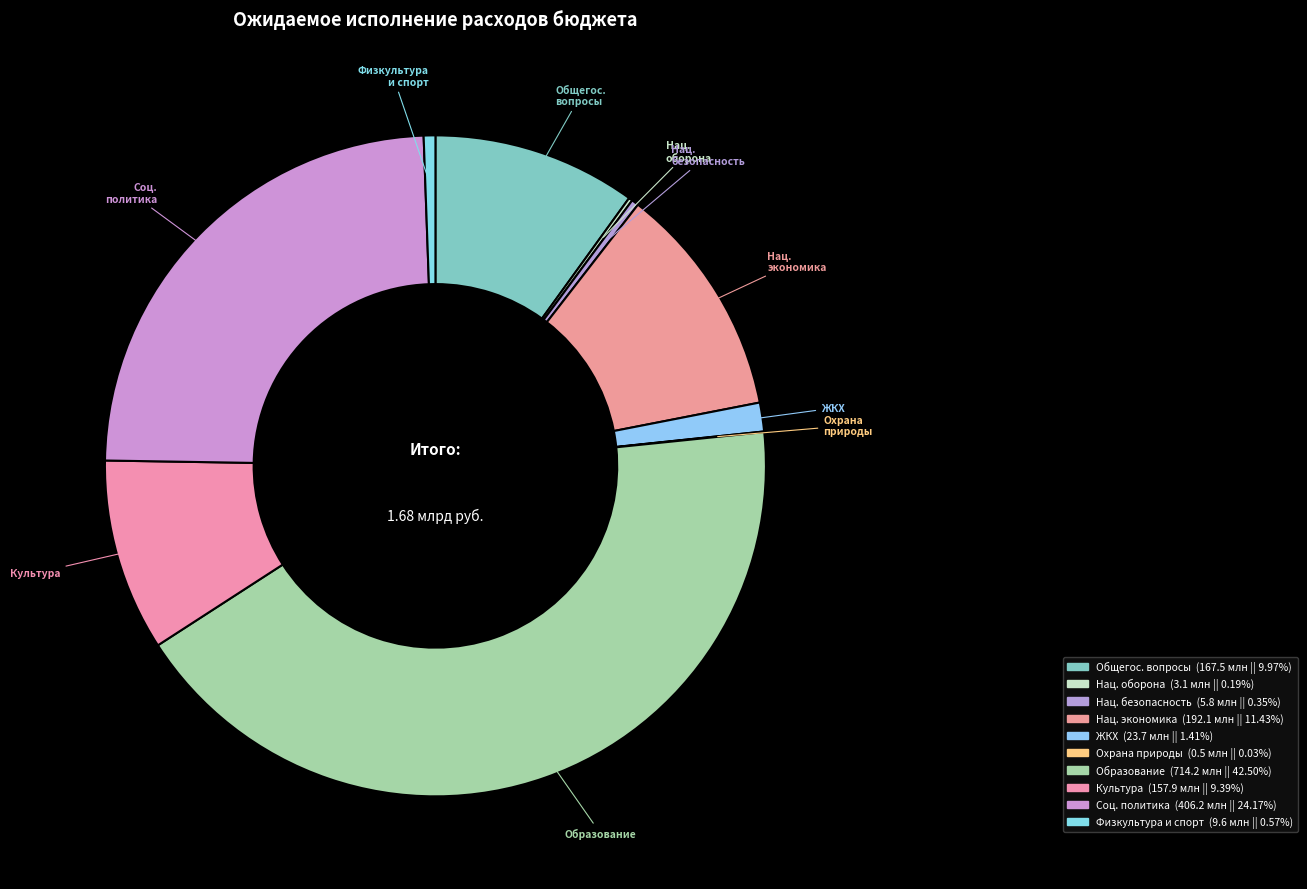

Rank the categories by value from highest to lowest.

ОБРАЗОВАНИЕ, СОЦИАЛЬНАЯ ПОЛИТИКА, НАЦИОНАЛЬНАЯ ЭКОНОМИКА, ОБЩЕГОСУДАРСТВЕННЫЕ ВОПРОСЫ, КУЛЬТУРА, КИНЕМАТОГРАФИЯ, ЖИЛИЩНО-КОММУНАЛЬНОЕ ХОЗЯЙСТВО, ФИЗИЧЕСКАЯ КУЛЬТУРА И СПОРТ, НАЦИОНАЛЬНАЯ БЕЗОПАСНОСТЬ, НАЦИОНАЛЬНАЯ ОБОРОНА, ОХРАНА ОКРУЖАЮЩЕЙ СРЕДЫ